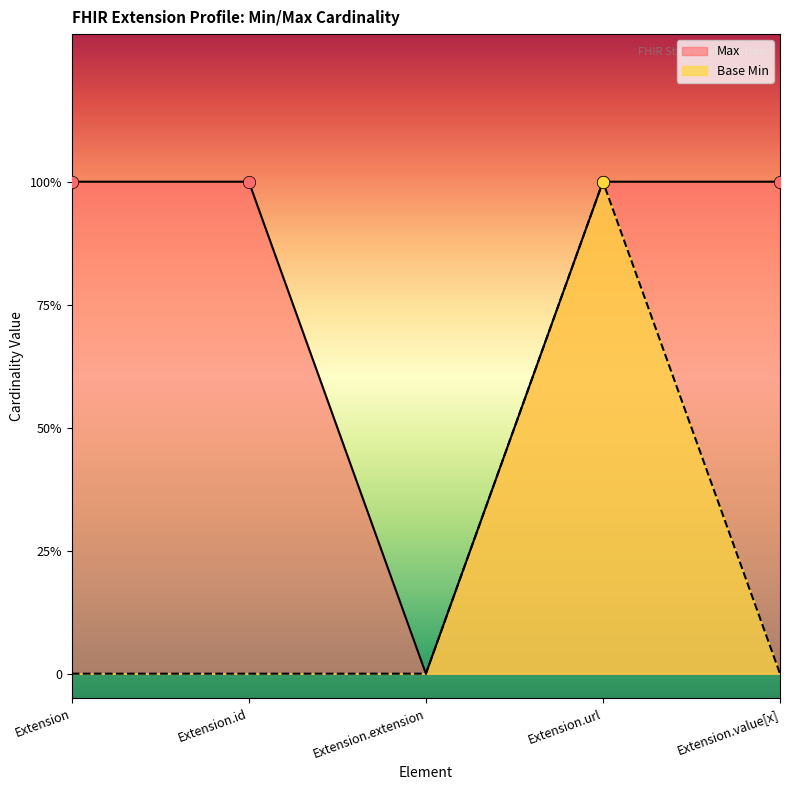

At which category is the sum across all series the highest?

Extension.url